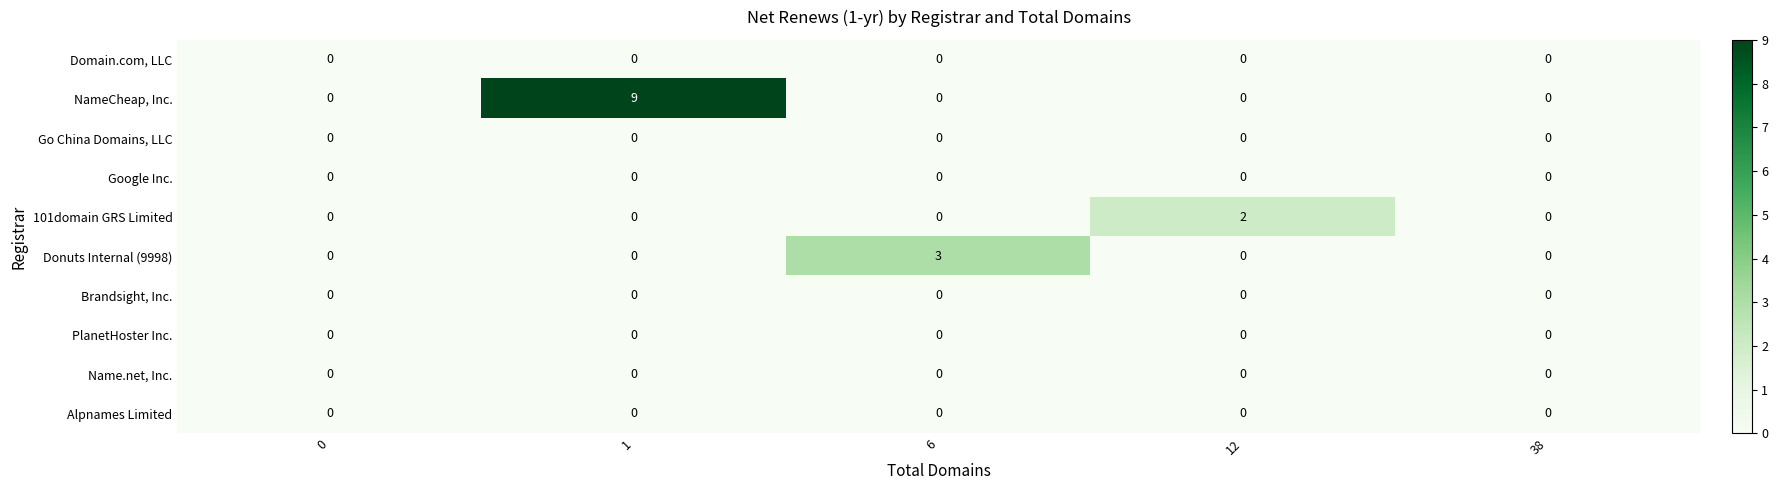

The NameCheap, Inc. series shows 6 at 38. True or false?

False